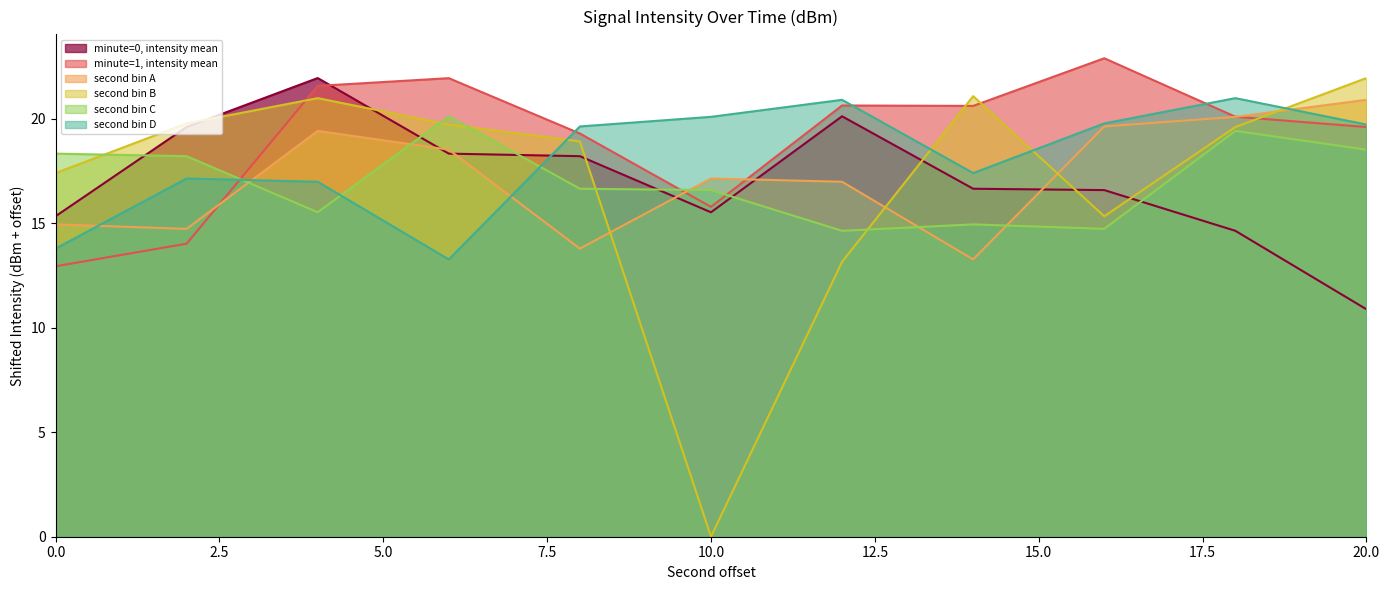

Reading right to left, transcribe all the data shown in this chart.

minute=0, intensity mean: 10.9	14.6	16.6	16.7	20.1	15.5	18.2	18.3	22.0	19.6	15.3
minute=1, intensity mean: 19.6	20.1	22.9	20.6	20.6	15.8	19.3	21.9	21.6	14.0	12.9
second bin A: 20.9	20.1	19.6	13.3	17.0	17.1	13.8	18.5	19.4	14.7	15.0
second bin B: 22.0	19.6	15.3	21.1	13.2	0.0	18.9	19.7	21.0	19.8	17.4
second bin C: 18.5	19.4	14.7	15.0	14.6	16.6	16.7	20.1	15.5	18.2	18.3
second bin D: 19.7	21.0	19.8	17.4	20.9	20.1	19.6	13.3	17.0	17.1	13.8